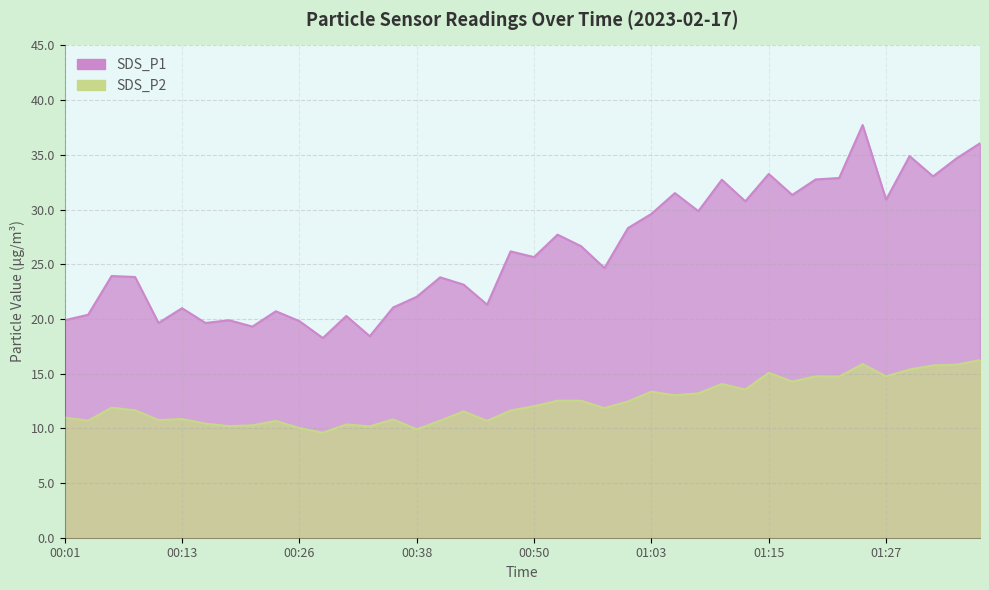

What is the label of the 32nd point from the right?

00:21